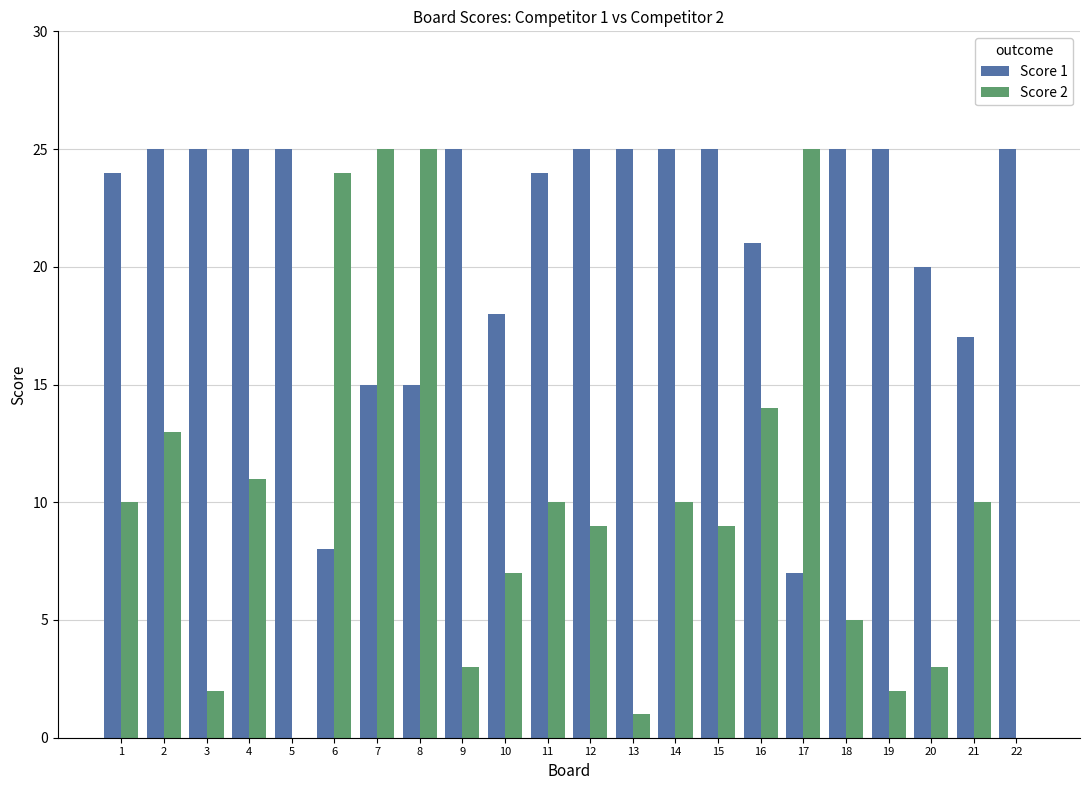

Are the bars horizontal?

No